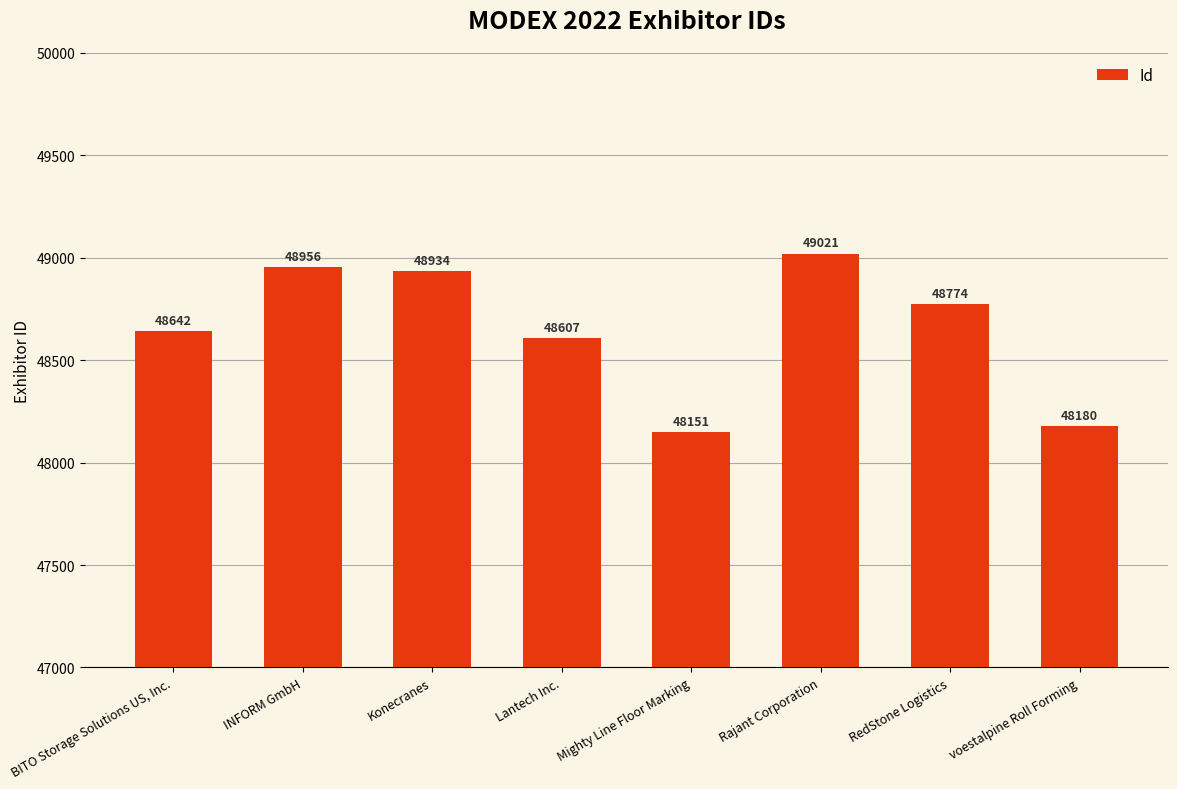

Where does the data first go above 48774?

INFORM GmbH